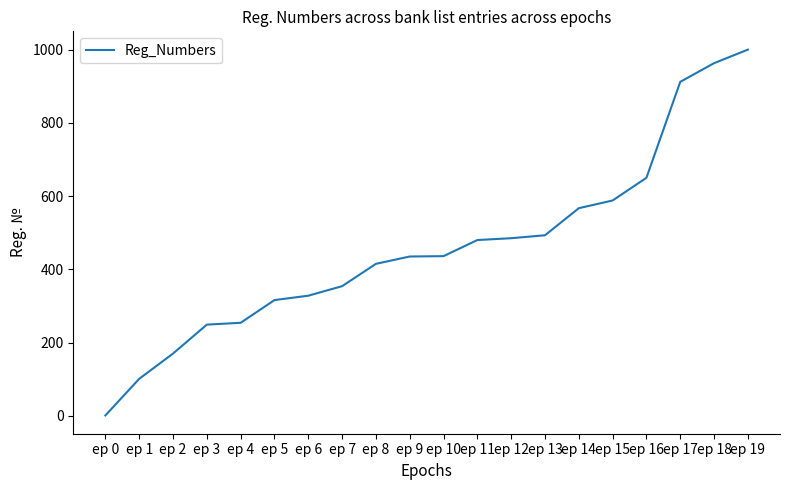

Between ep 15 and ep 19, which is larger?

ep 19